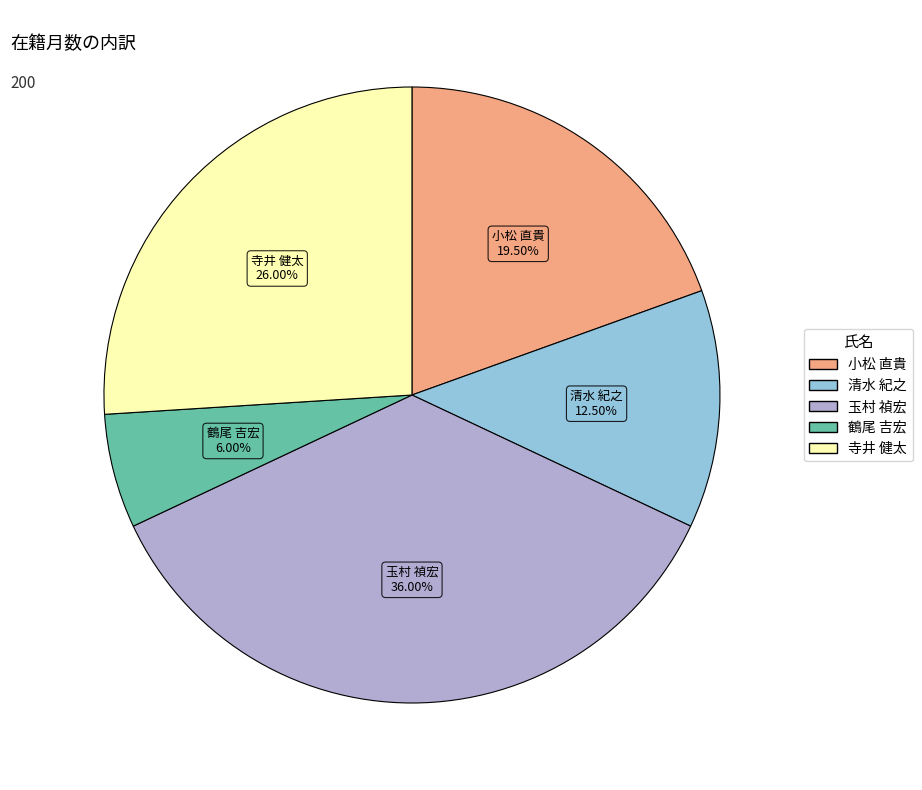

Is 玉村 禎宏 the majority of the pie?

No